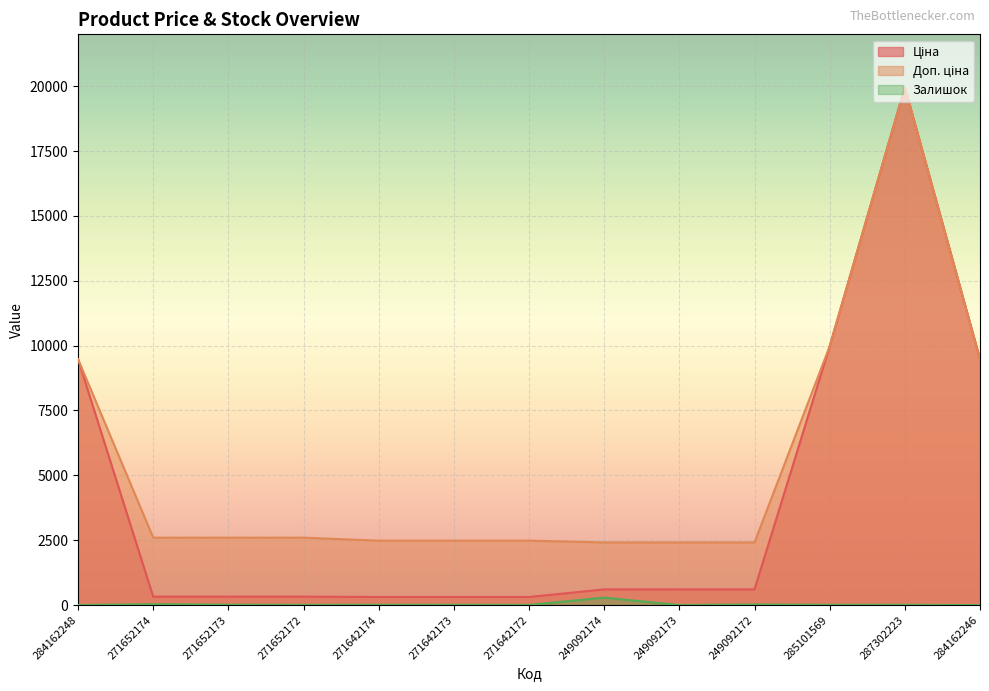

At which category does Залишок reach its first local valley?

271652172